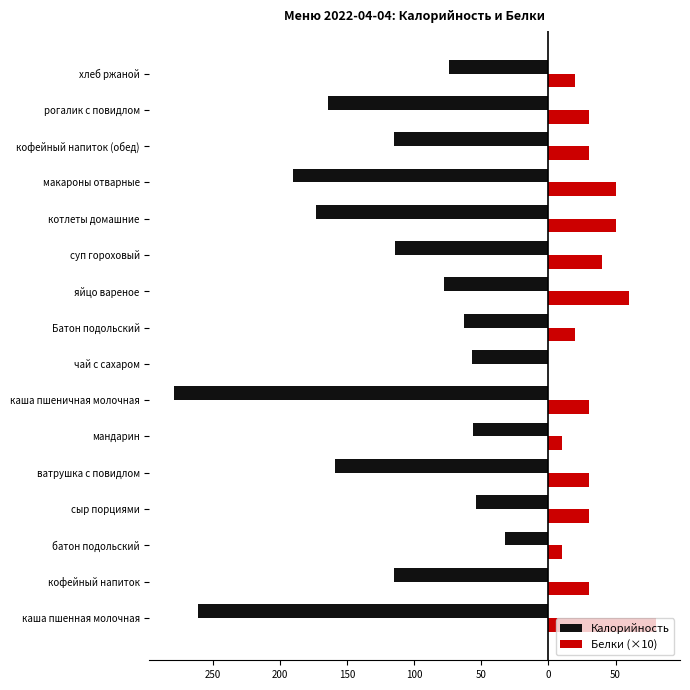

What are all the series names shown in the legend?

Калорийность, Белки (×10)